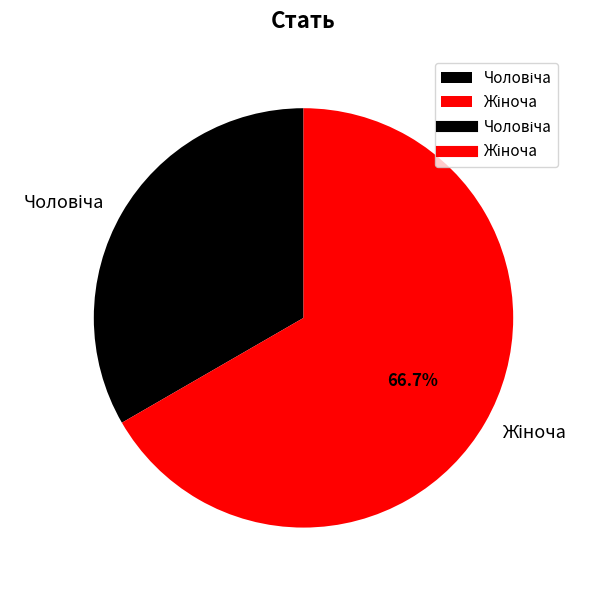

Does any single category account for the majority?

Yes